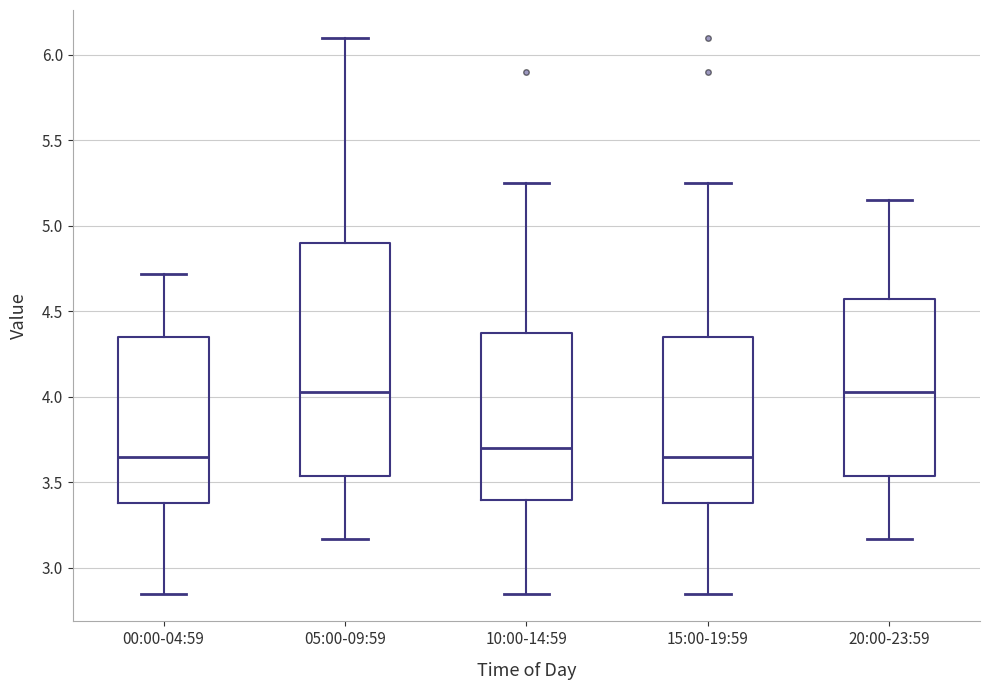

Reading left to right, transcribe this box plot: for each box, give where its median line is, the range the box spans, and where its two whiskers end, as read against the y-axis. The values are not printed on the chart, so give them approximately, as read against the axis.

00:00-04:59: median 3.65, box 3.40 to 4.35, whiskers 2.85 to 4.70
05:00-09:59: median 4.05, box 3.55 to 4.90, whiskers 3.15 to 6.10
10:00-14:59: median 3.70, box 3.40 to 4.40, whiskers 2.85 to 5.25
15:00-19:59: median 3.65, box 3.40 to 4.35, whiskers 2.85 to 5.25
20:00-23:59: median 4.05, box 3.55 to 4.55, whiskers 3.15 to 5.15